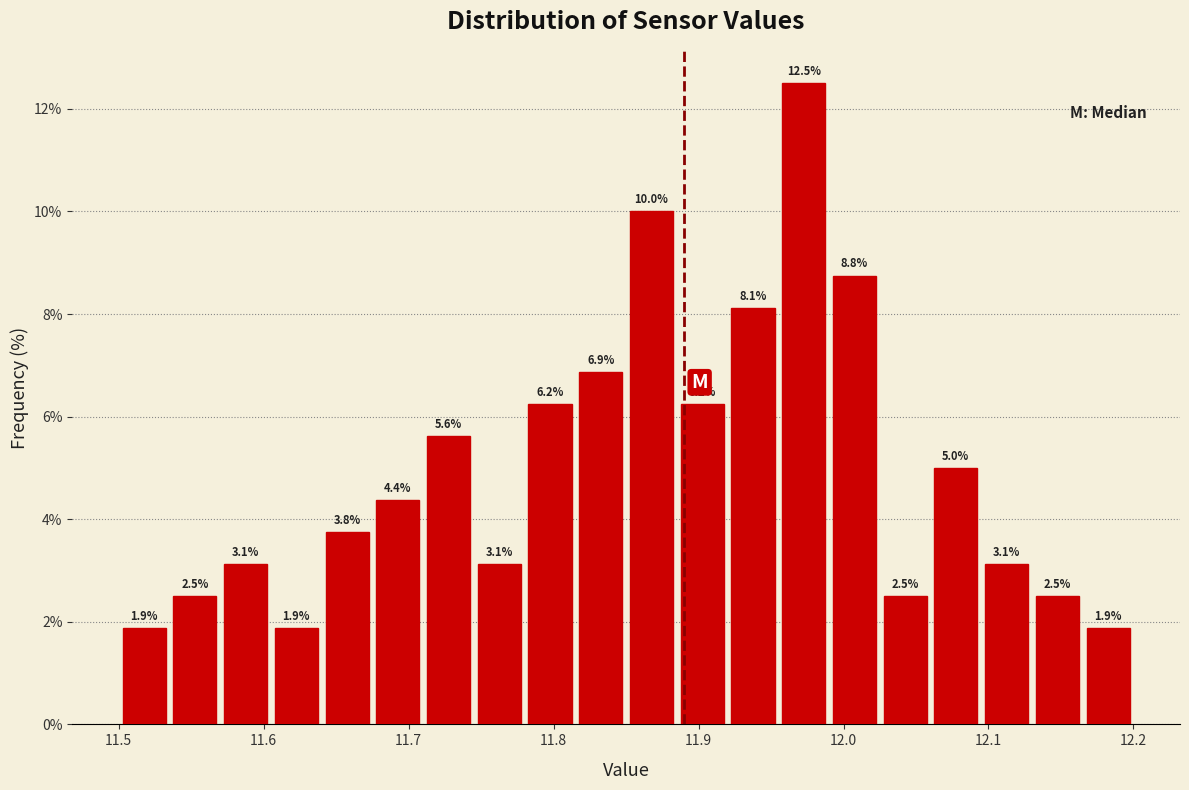

Read against the x-axis, roughly where is the centre of the tallest bar?

11.97